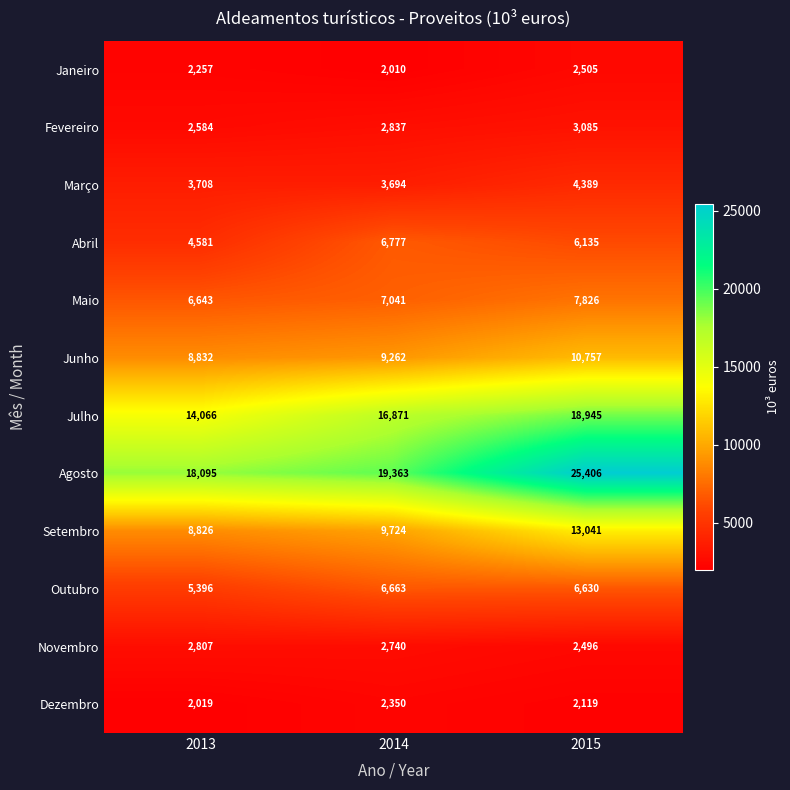

At how many categories does at least one series exceed 16035?

3